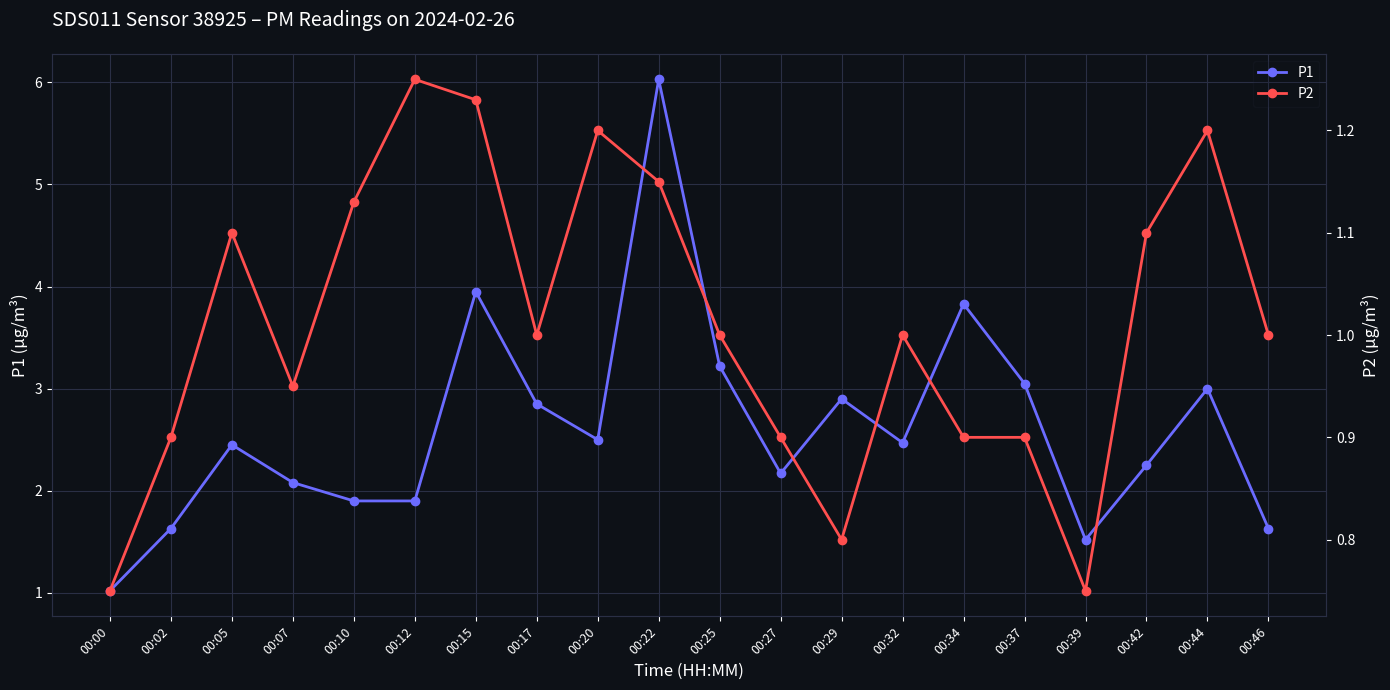

Rank the series by their maximum value, from lowest to highest.

P2, P1